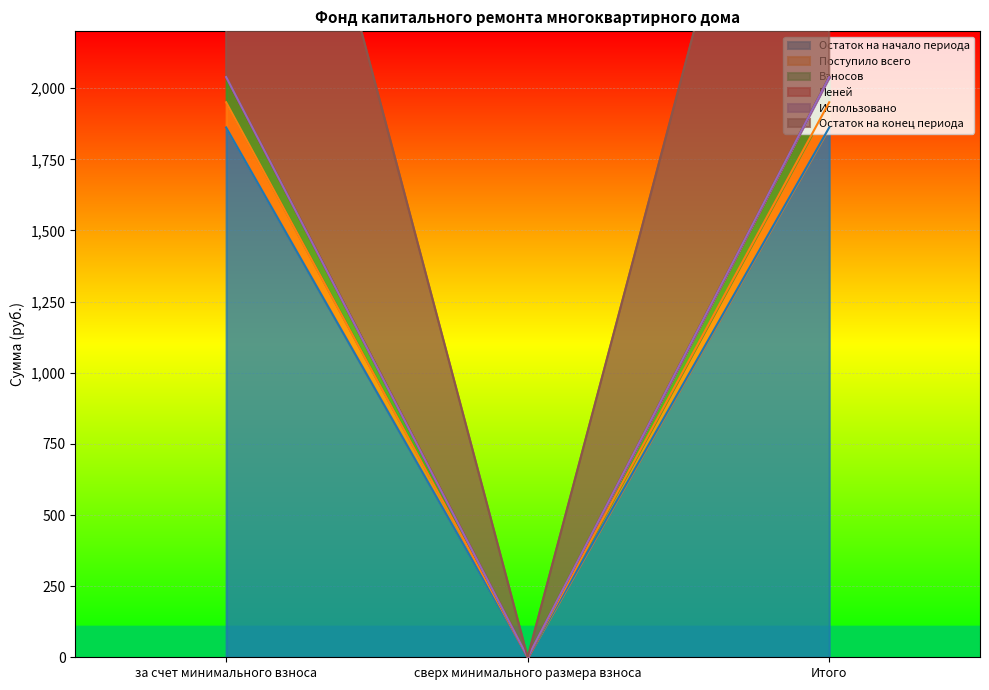

Is the value of Остаток на начало периода at Итого greater than the value of Остаток на конец периода at Итого?

No